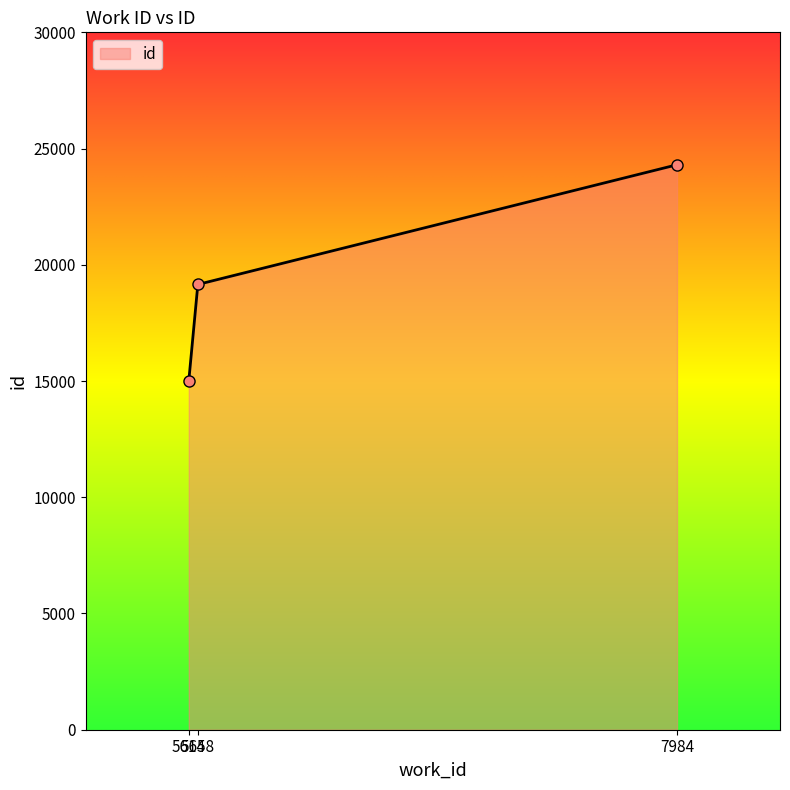

Reading left to right, list all the values displayed in this chart.

5614=15004	5658=19154	7984=24303